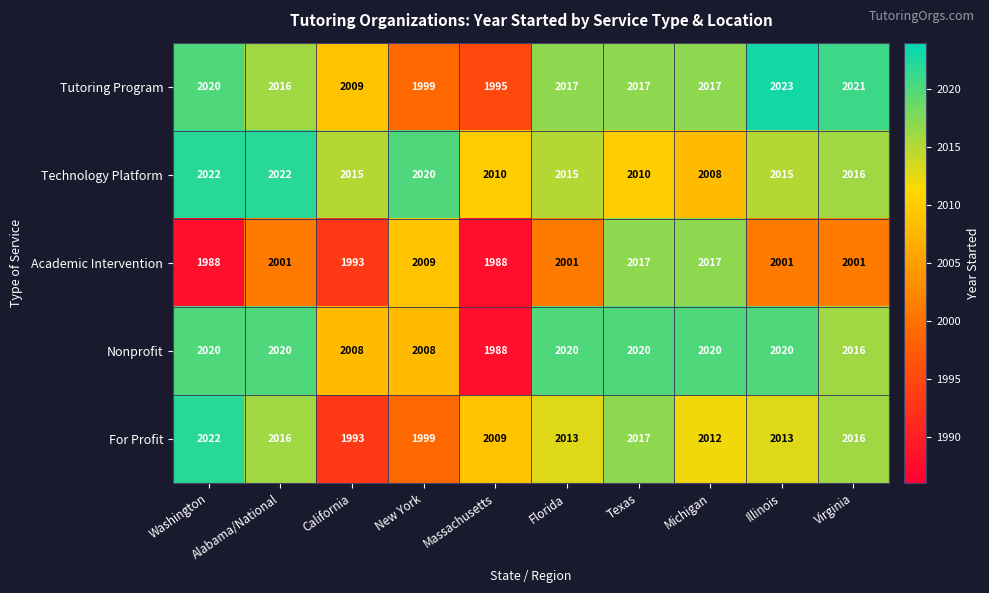

What value does the Academic Intervention series have at New York, to the nearest 10?

2010